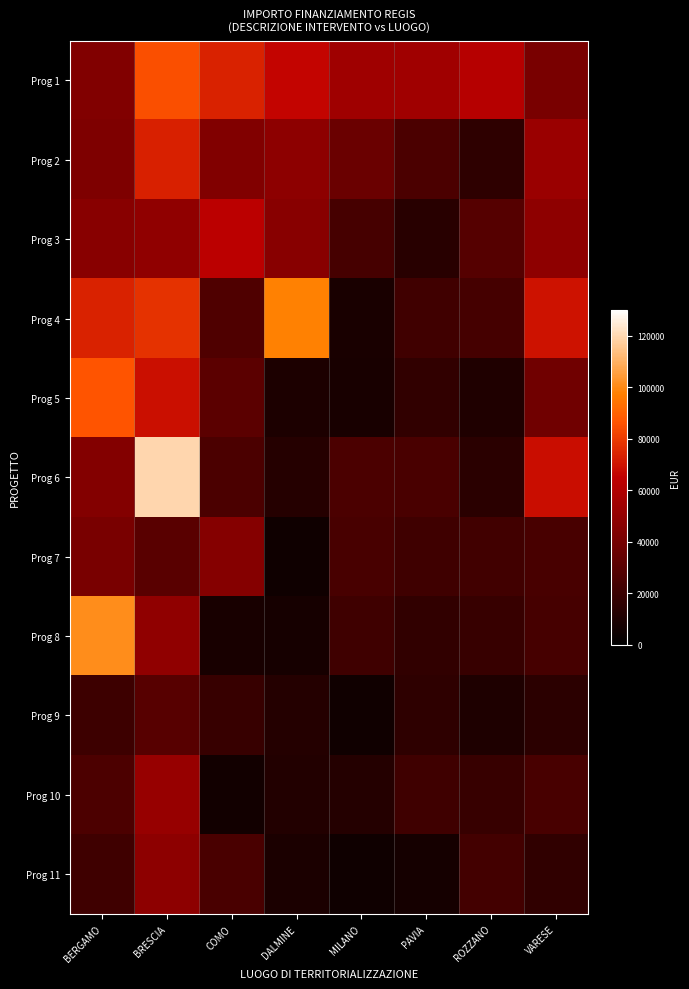

What is the difference between the highest and lowest values at COMO?

67178.6